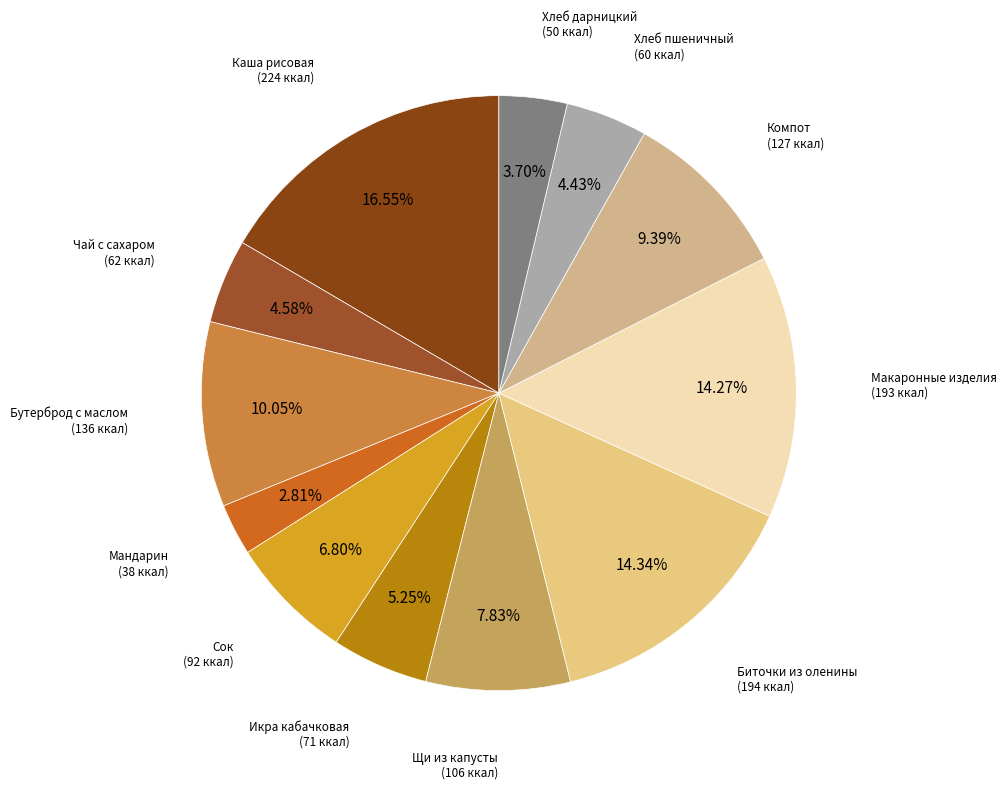

How many segments does this pie chart have?

12